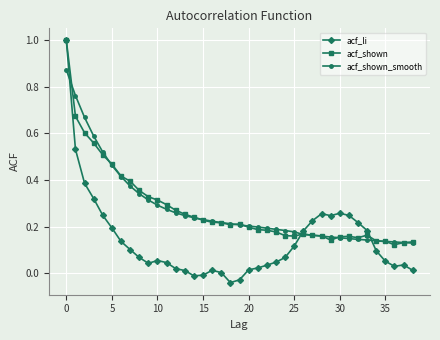

Which series has the widest spread of values?

acf_li